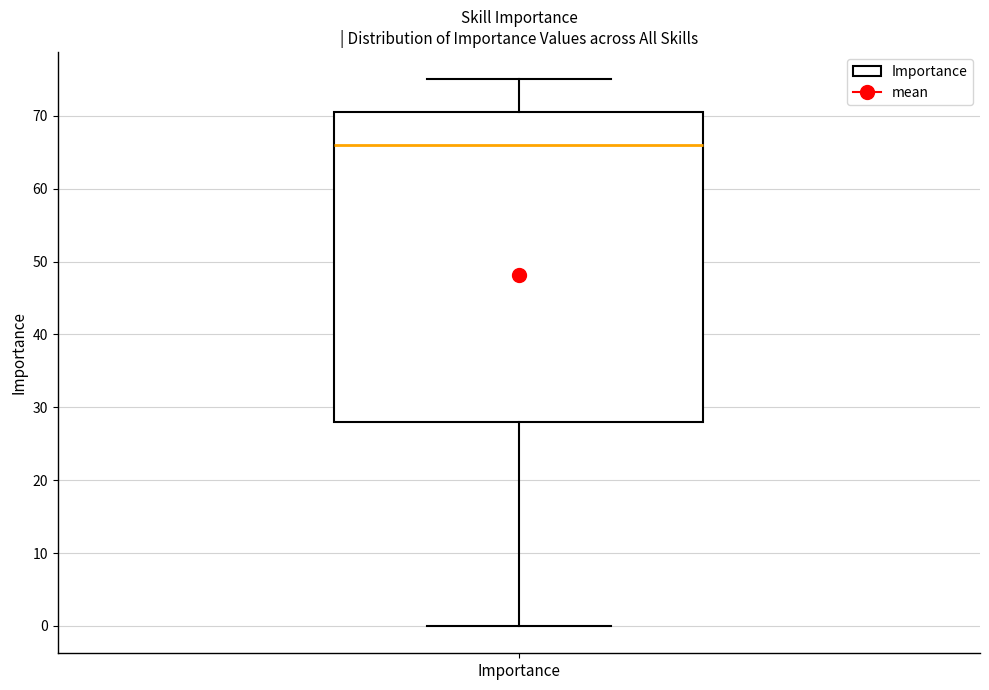

Read this box plot against the y-axis: the position of the median line, the range covered by the box, and the ends of both whiskers. The values are not printed on the chart, so give them approximately, as read against the axis.

median 66, box 28 to 71, whiskers 0 to 75